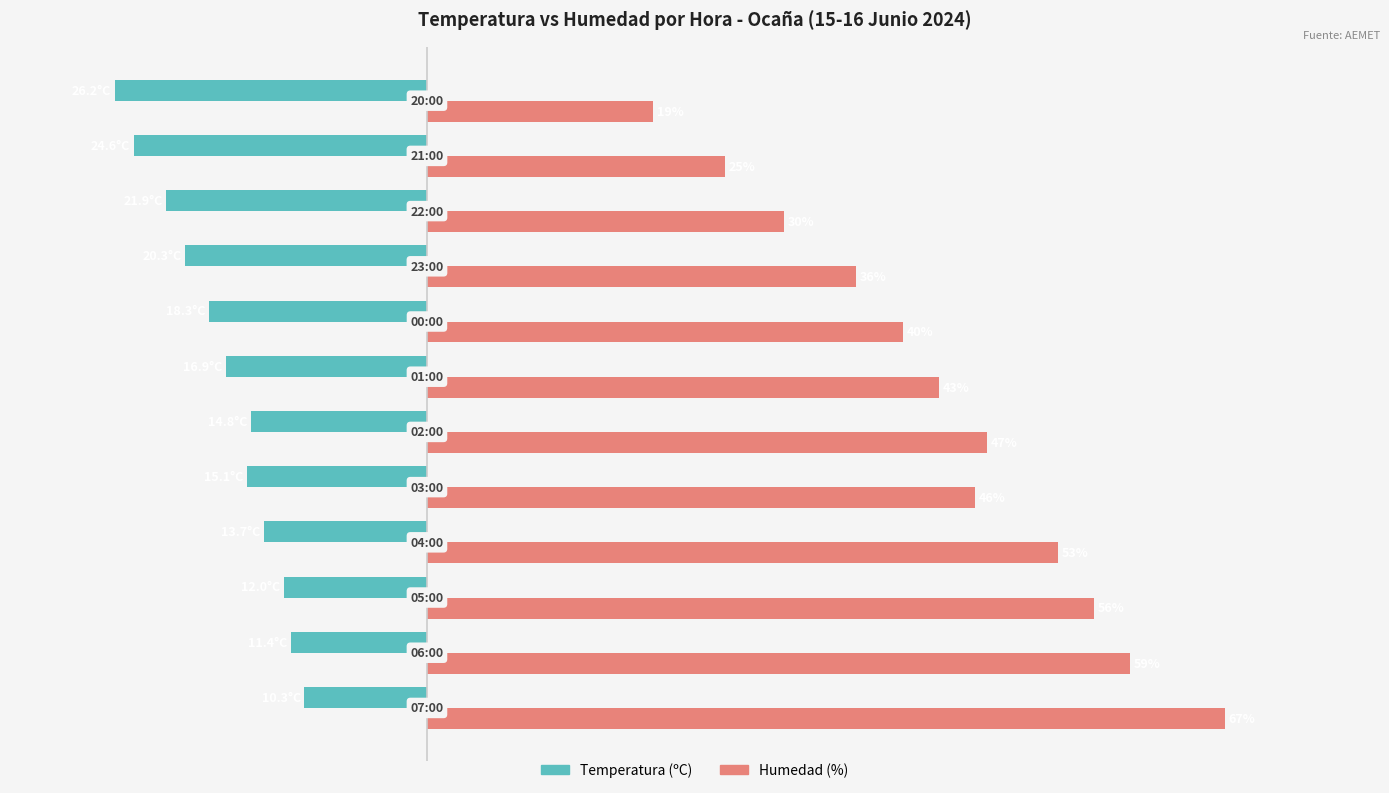

Which series has the largest total across all categories?

Humedad (%)